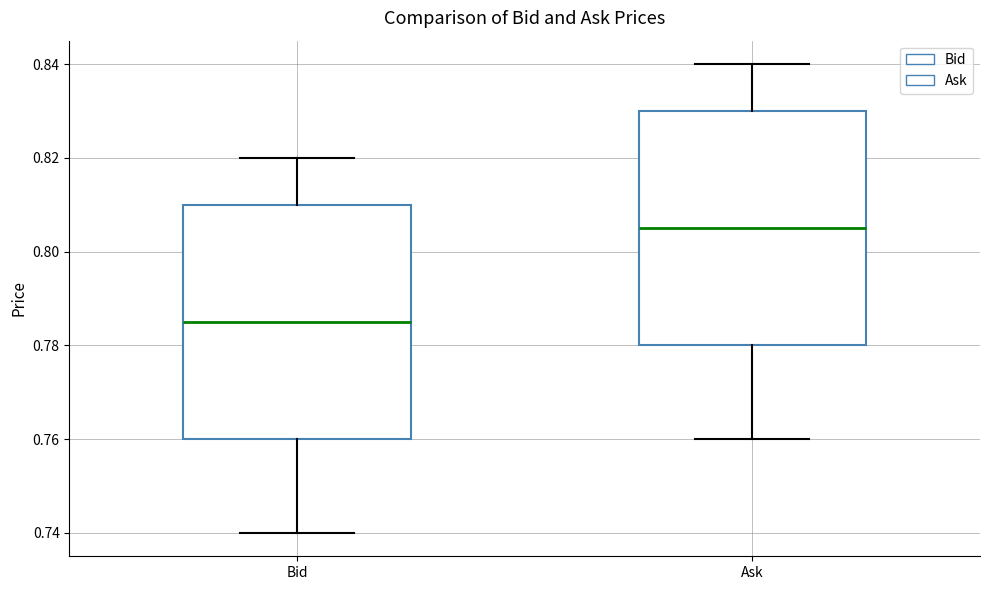

Where is the upper edge of the box for Bid on the y-axis? The values are not printed on the chart, so give them approximately, as read against the axis.

0.810